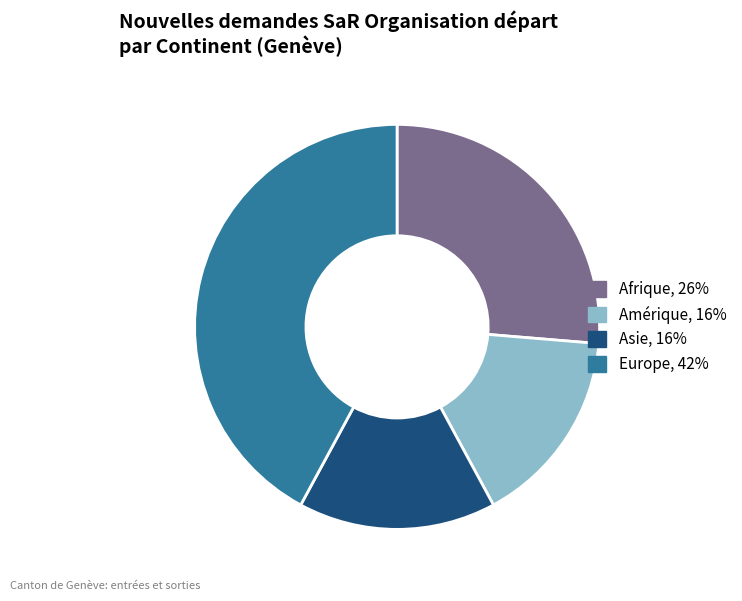

Between Afrique and Asie, which is larger?

Afrique